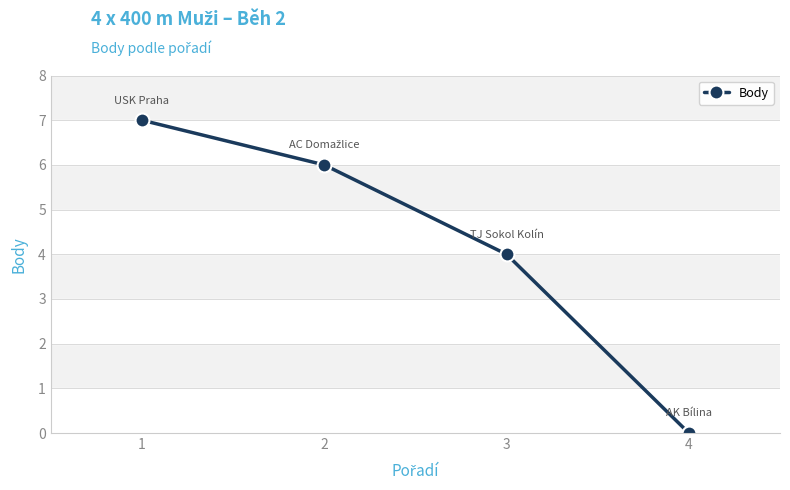

Reading left to right, transcribe all the data shown in this chart.

7	6	4	0